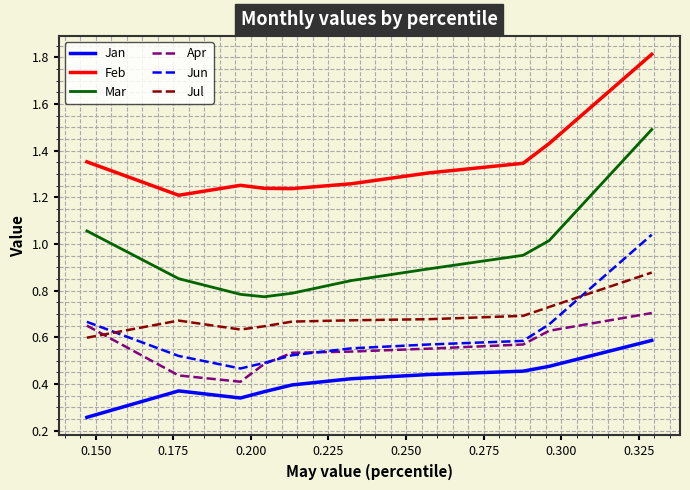

Which series has the largest total across all categories?

Feb